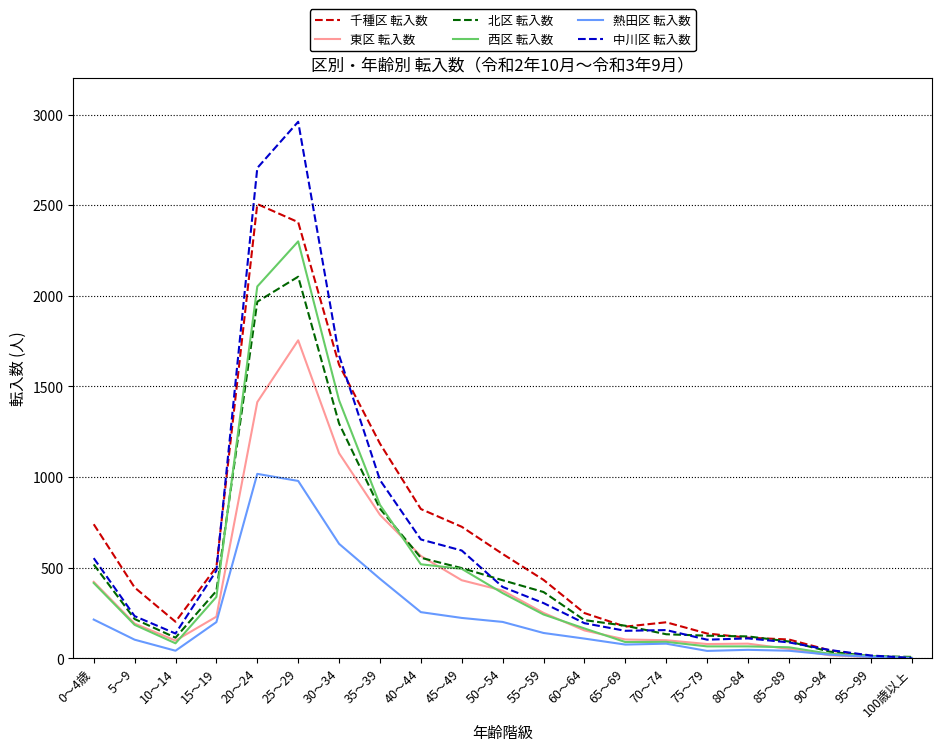

Where is the first local maximum for 東区 転入数?

25～29